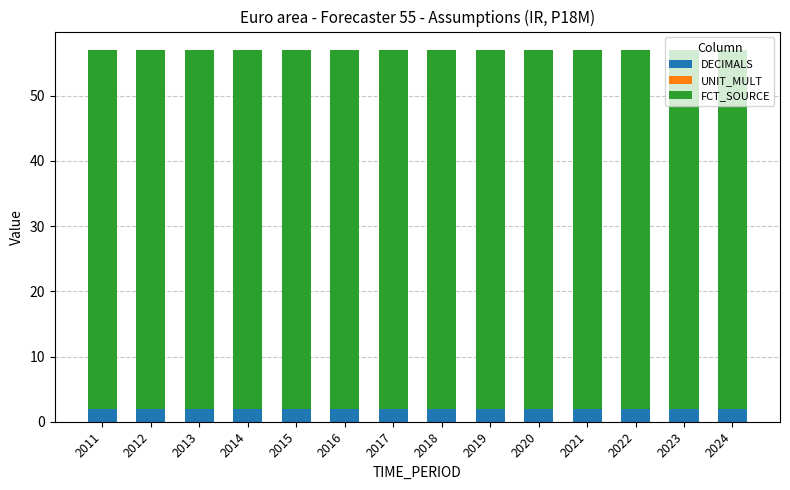

What is the sum of the DECIMALS values at 2022 and 2021?

4